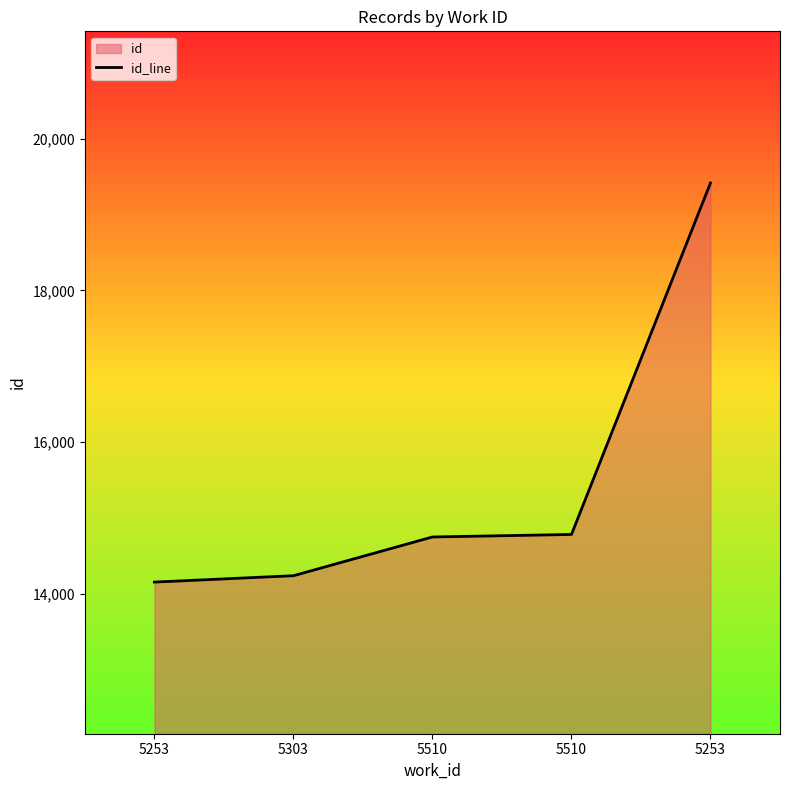

What is the sum of all values?

77331